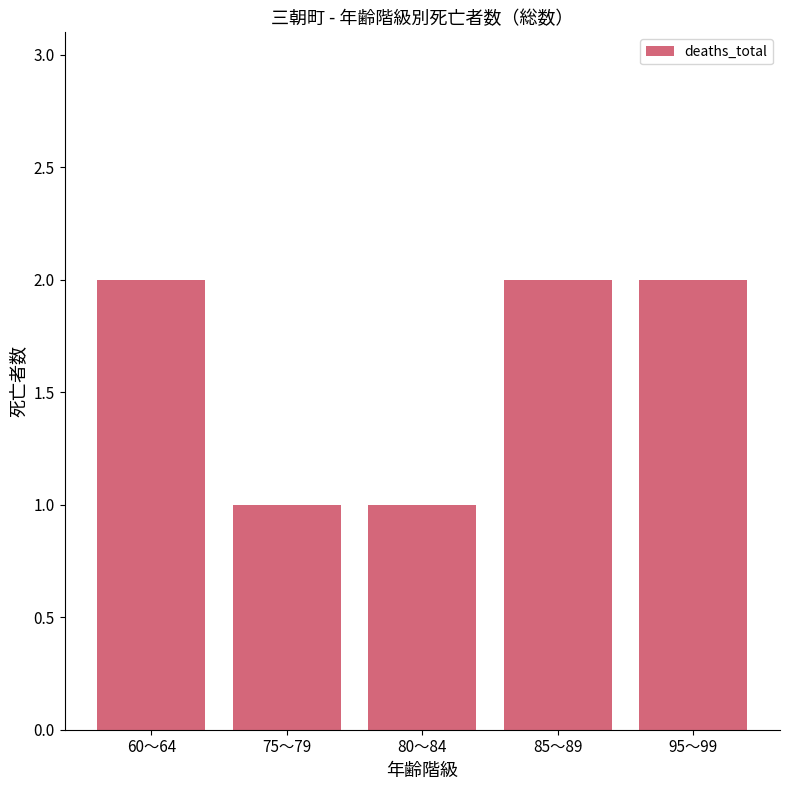

What is the sum of all values?

8